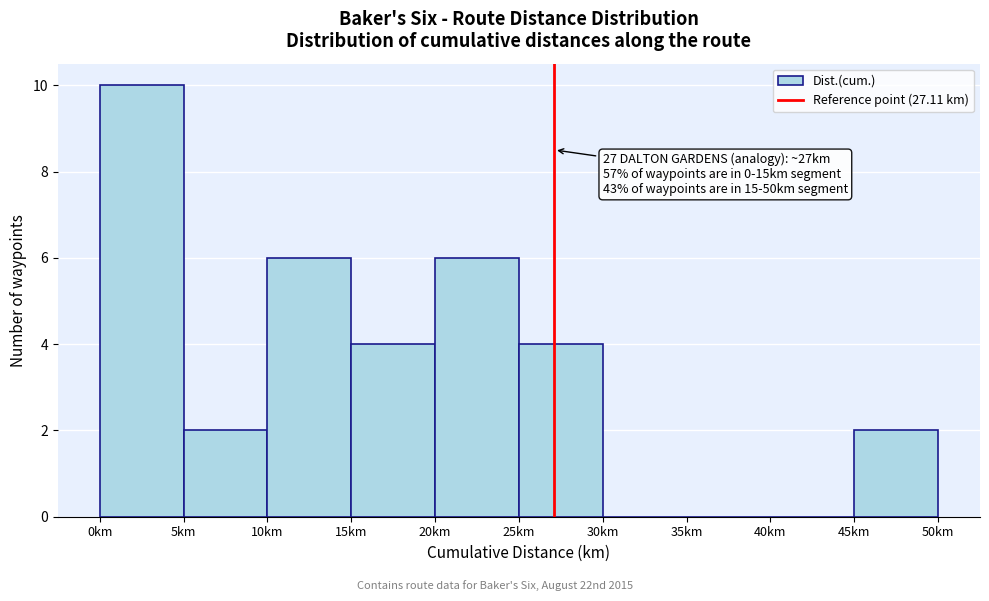

Over which range of the x-axis is the bar tallest?

0 to 5